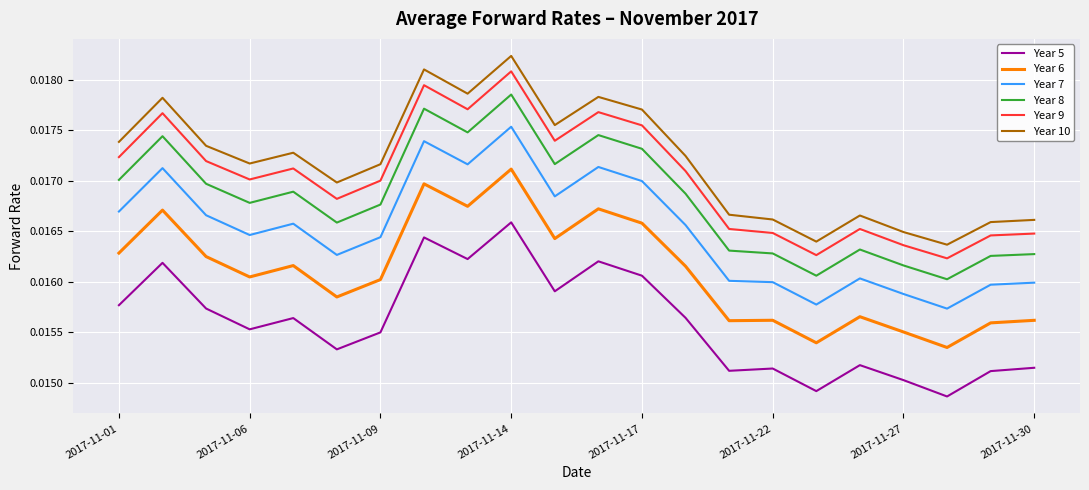

Which series has the widest spread of values?

Year 10